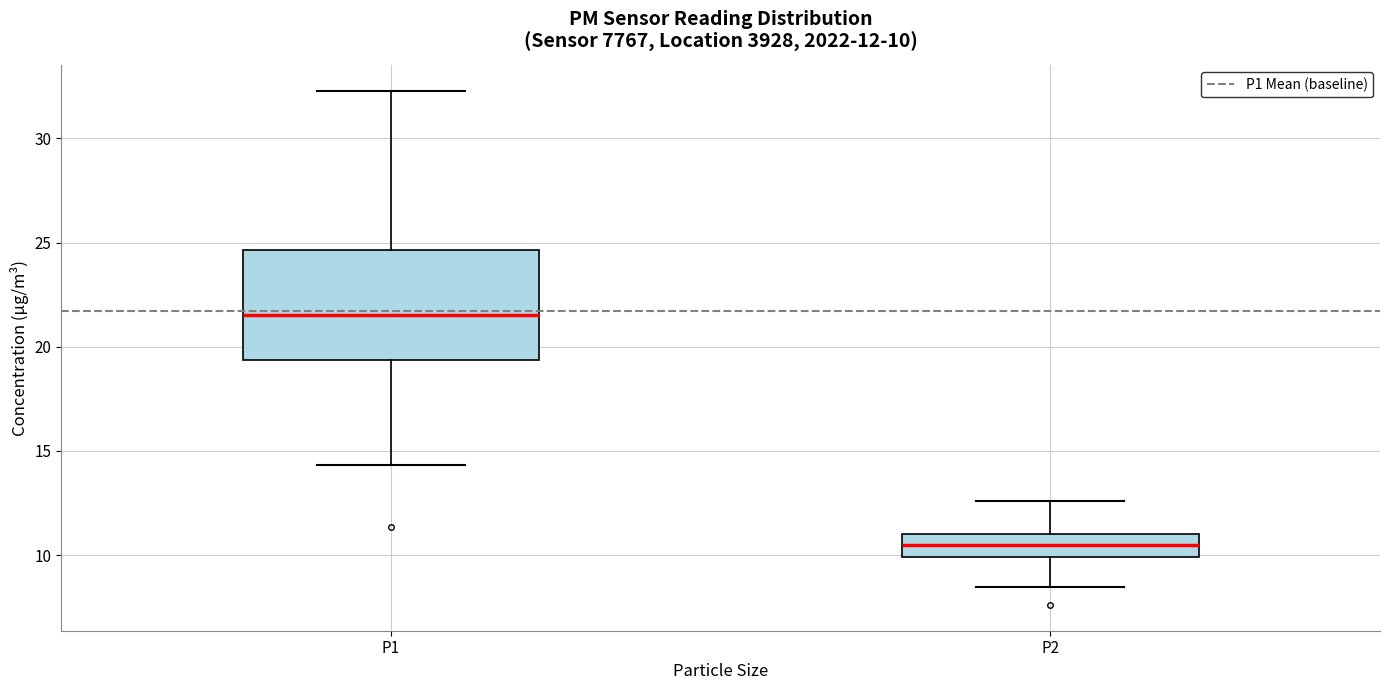

Which box has the highest median line?

P1